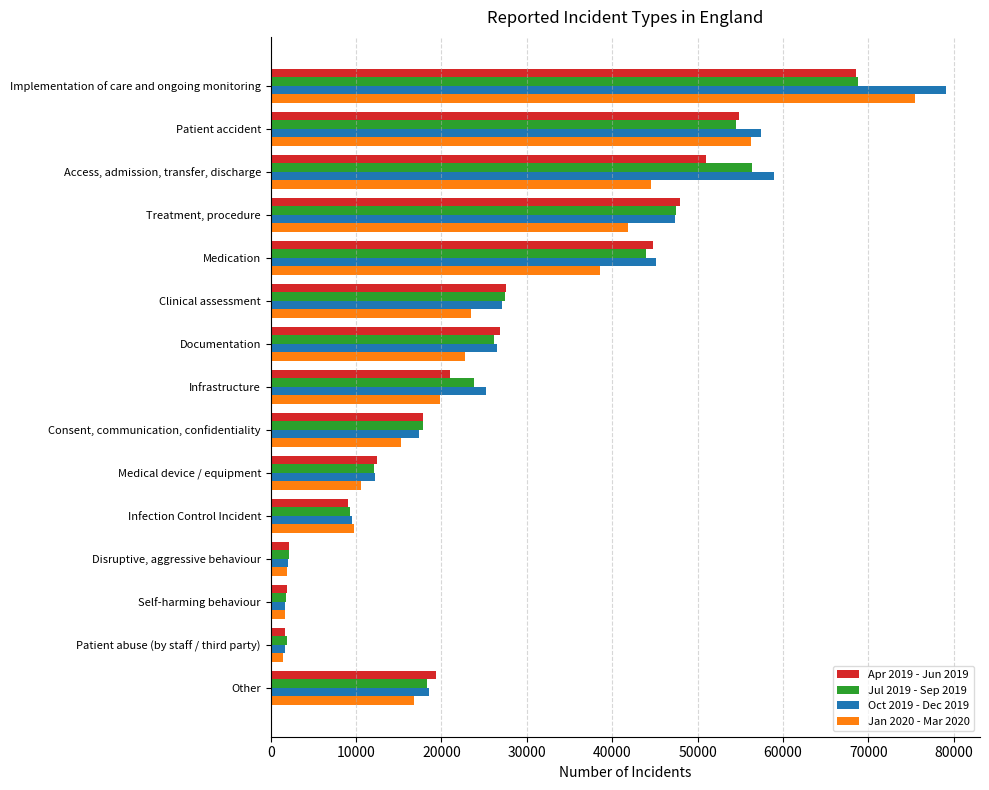

Which series has the widest spread of values?

Oct 2019 - Dec 2019